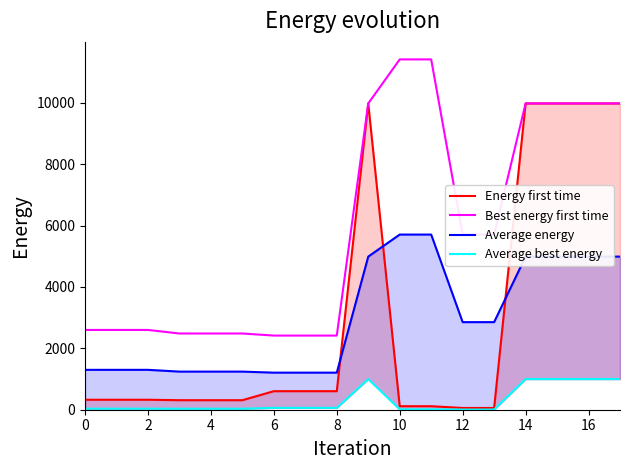

How many values in the Average energy series exceed 2852?

9